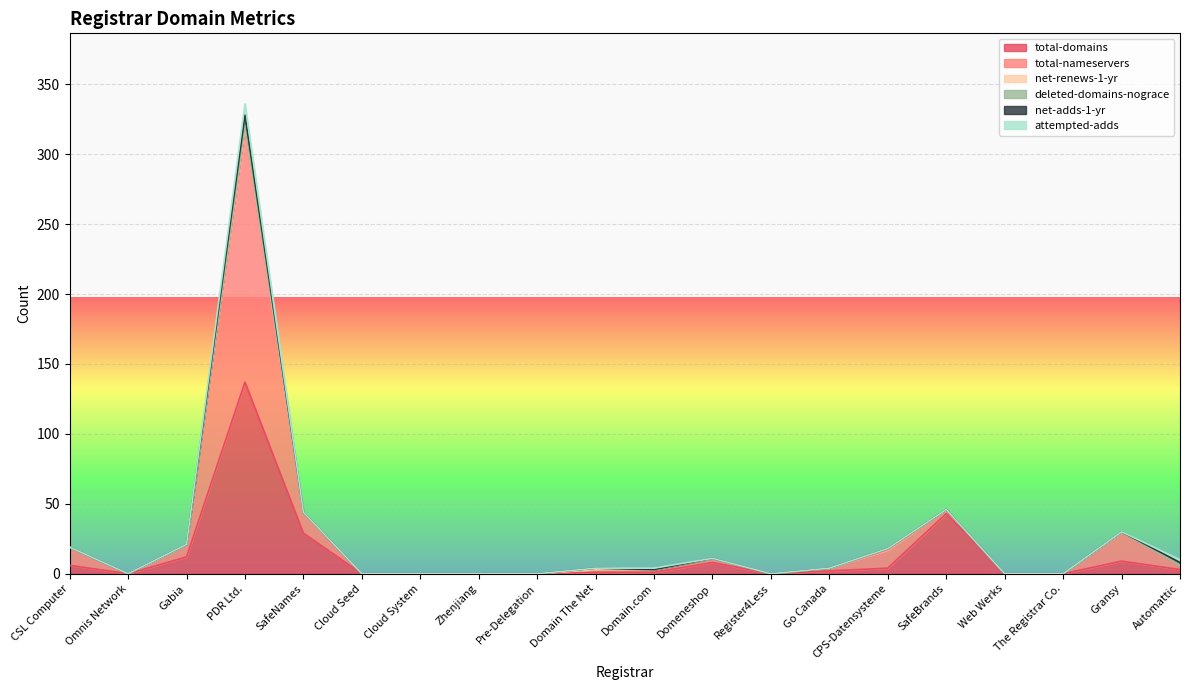

True or false: deleted-domains-nograce and total-nameservers cross at least once.

False